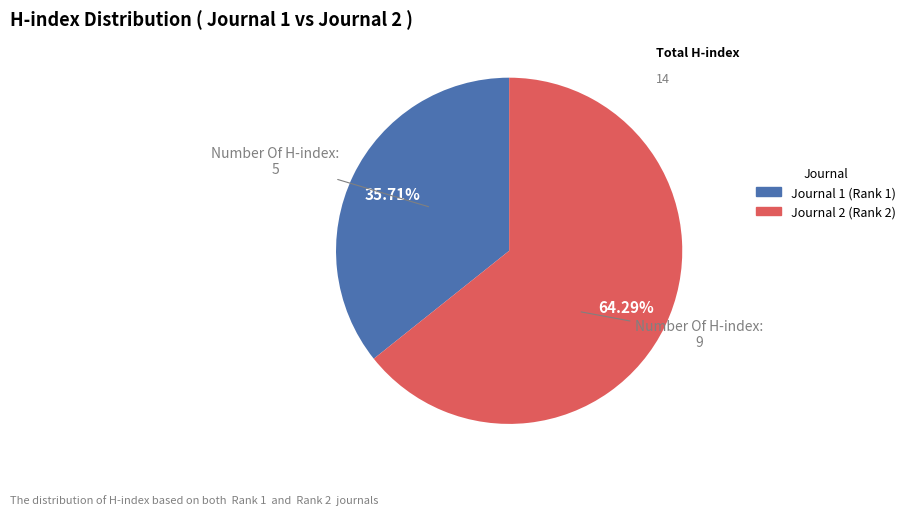

Is there any slice that represents more than half of the pie?

Yes